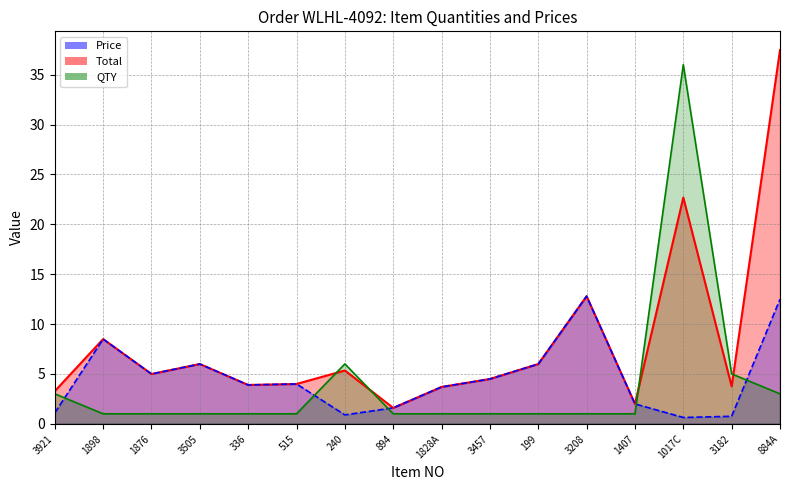

Reading right to left, what are all the values shown in this chart?

Total_line: 884A=37.5	3182=3.8	1017C=22.7	1407=2.0	3208=12.8	199=6.0	3457=4.5	1828A=3.7	894=1.6	240=5.3	515=4.0	336=3.9	3505=6.0	1876=5.0	1898=8.5	3921=3.3
Price_line: 884A=12.5	3182=0.8	1017C=0.6	1407=2.0	3208=12.8	199=6.0	3457=4.5	1828A=3.7	894=1.6	240=0.9	515=4.0	336=3.9	3505=6.0	1876=5.0	1898=8.5	3921=1.1
QTY_line: 884A=3.0	3182=5.0	1017C=36.0	1407=1.0	3208=1.0	199=1.0	3457=1.0	1828A=1.0	894=1.0	240=6.0	515=1.0	336=1.0	3505=1.0	1876=1.0	1898=1.0	3921=3.0